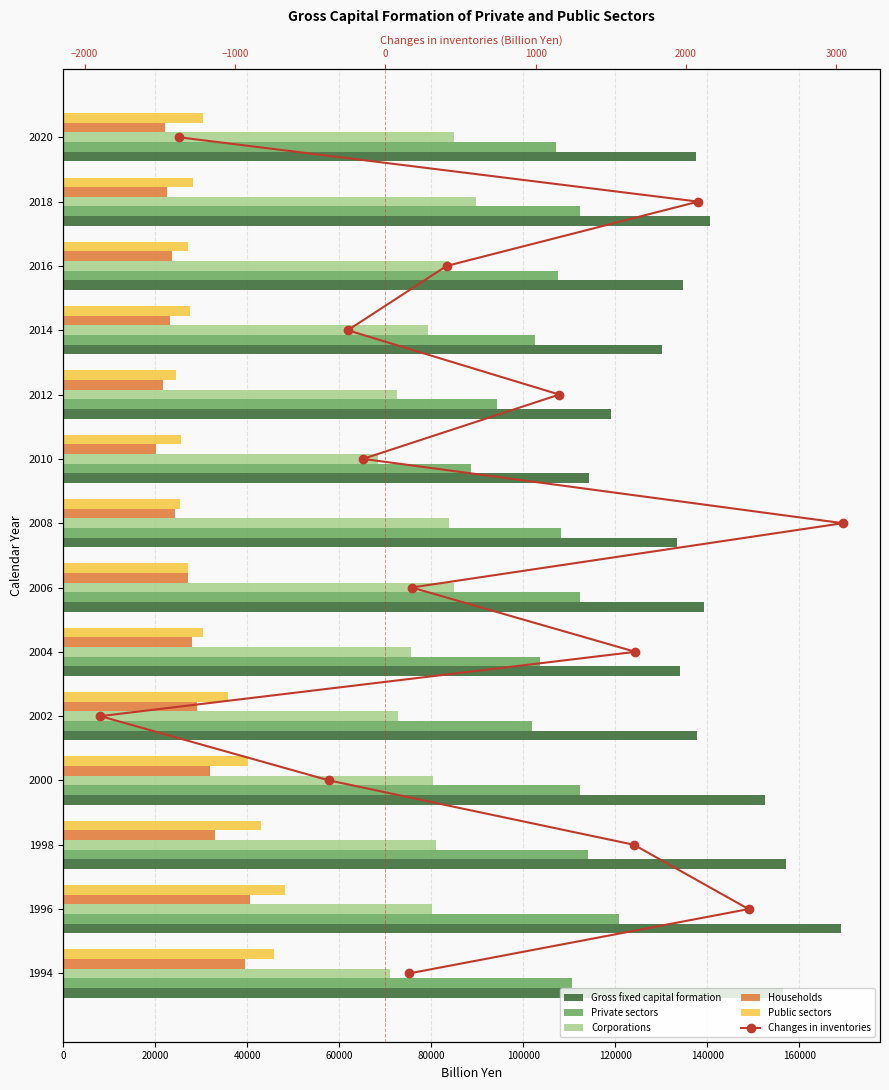

Rank the series by their maximum value, from highest to lowest.

Gross fixed capital formation, Private sectors, Corporations, Public sectors, Households, Changes in inventories